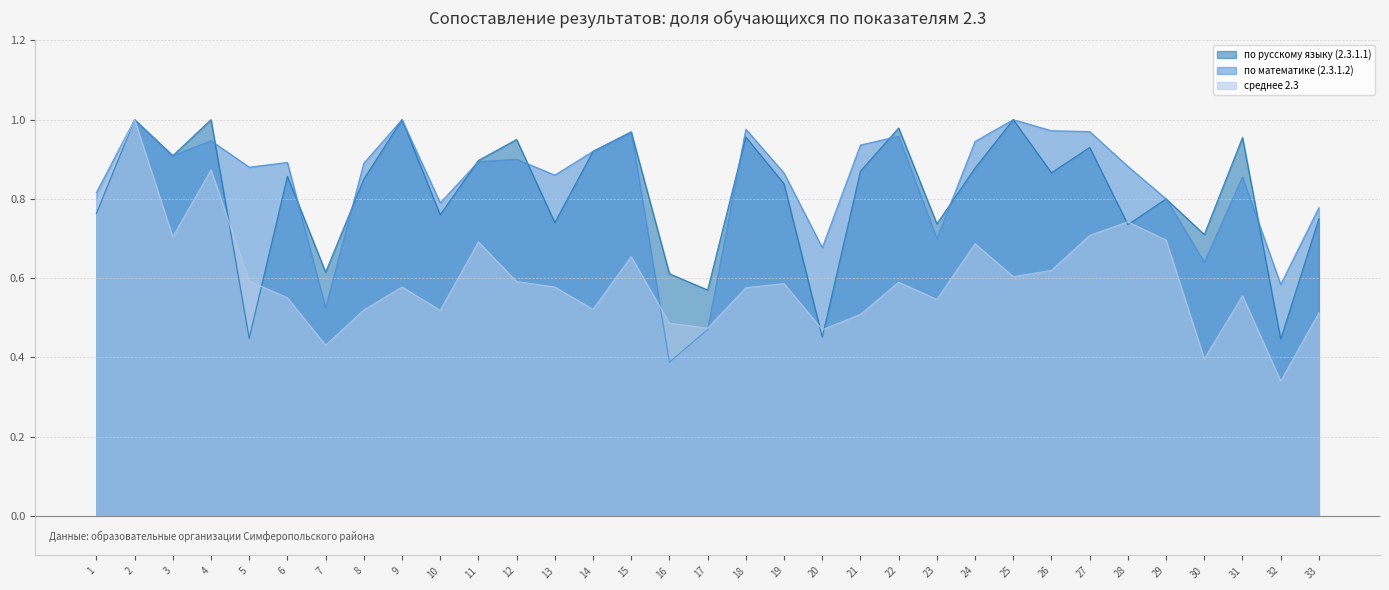

What is the total value across all series at 4?

2.8